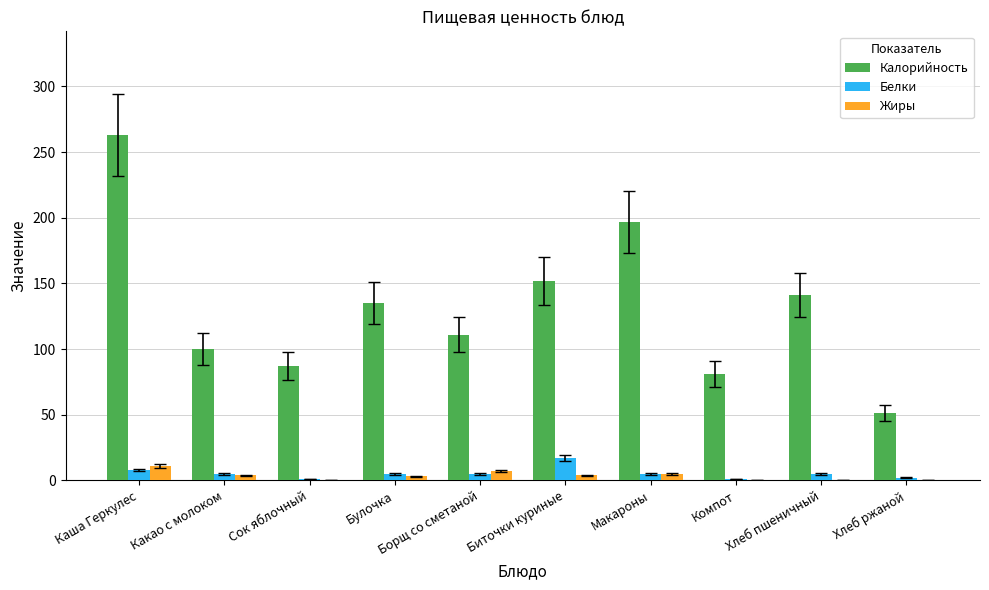

Does the chart contain stacked bars?

No